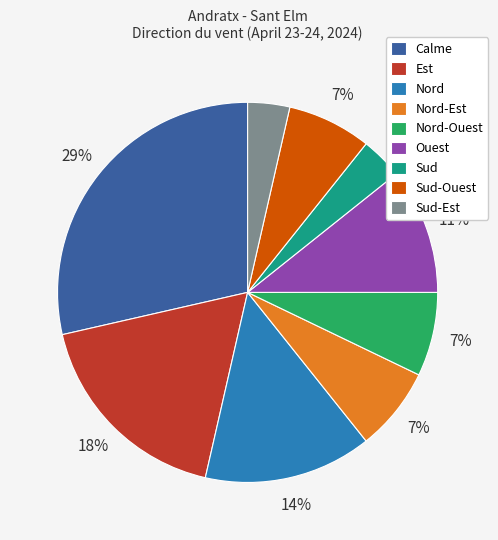

Which has a higher value, Est or Sud-Ouest?

Est